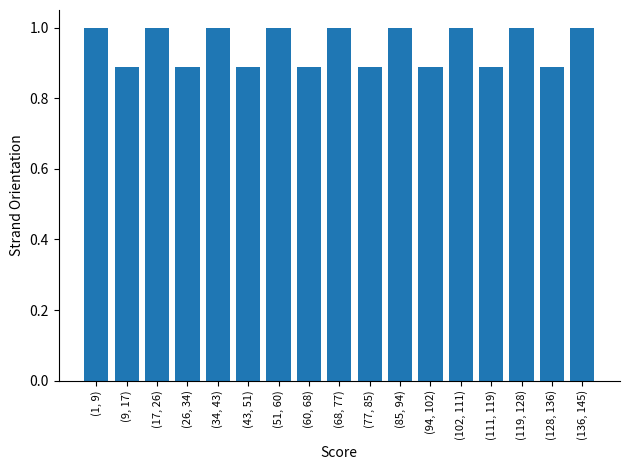

Which has a higher value, (60, 68) or (17, 26)?

(17, 26)